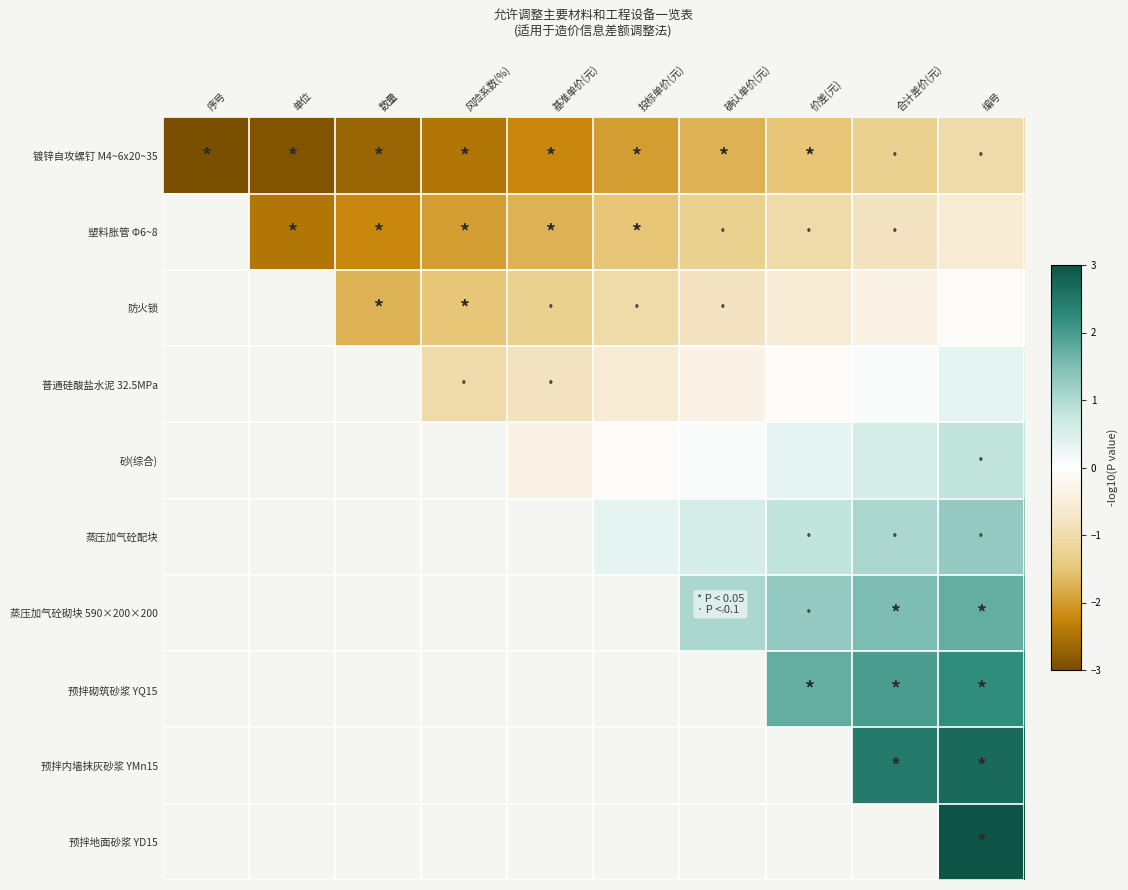

What is the approximate value of 镀锌自攻螺钉 M4~6x20~35 at 序号?

-3.2